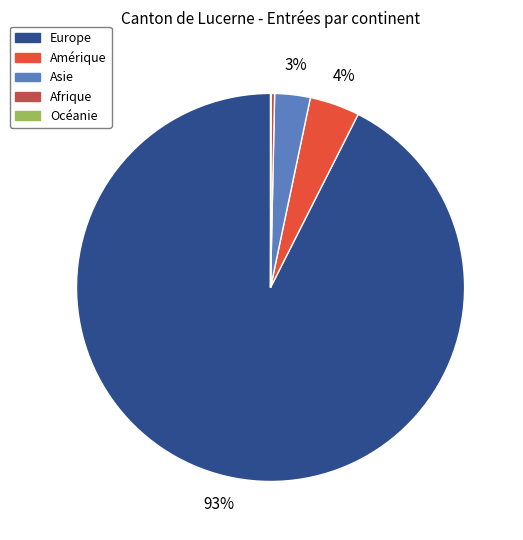

Is it true that Afrique is 0% of the pie?

True